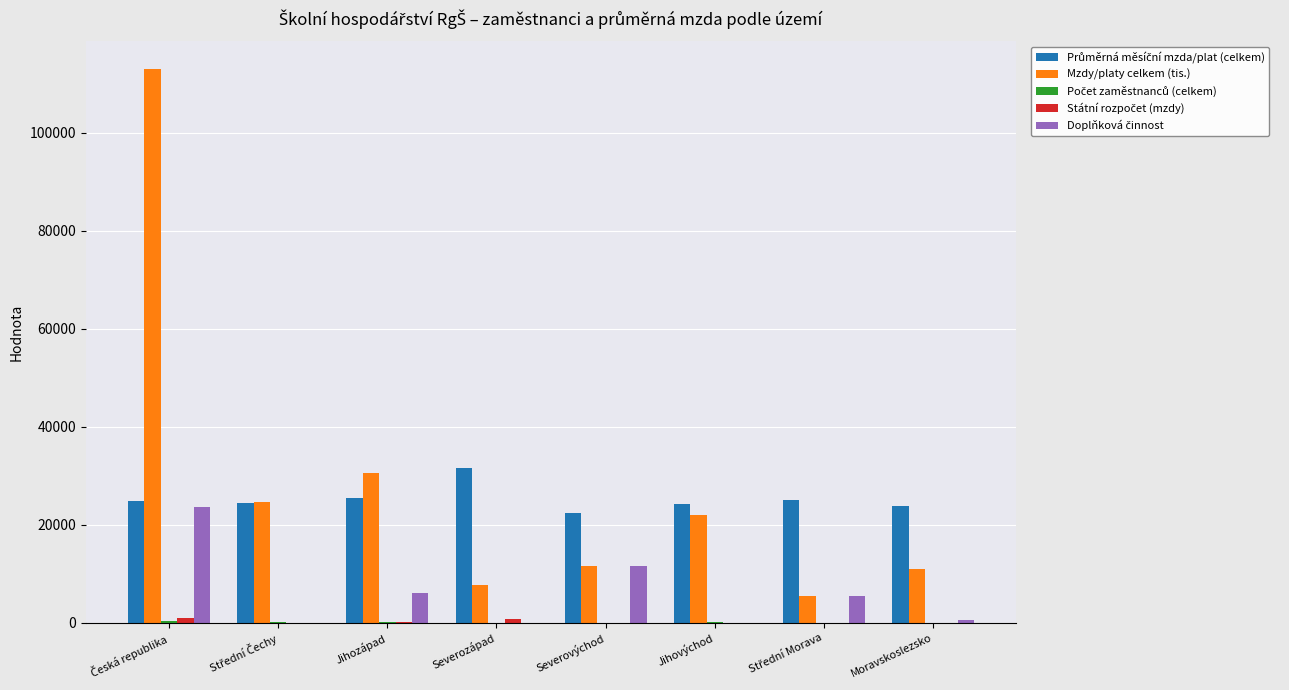

The Mzdy/platy celkem (tis.) series shows 11005.0 at Moravskoslezsko. True or false?

True